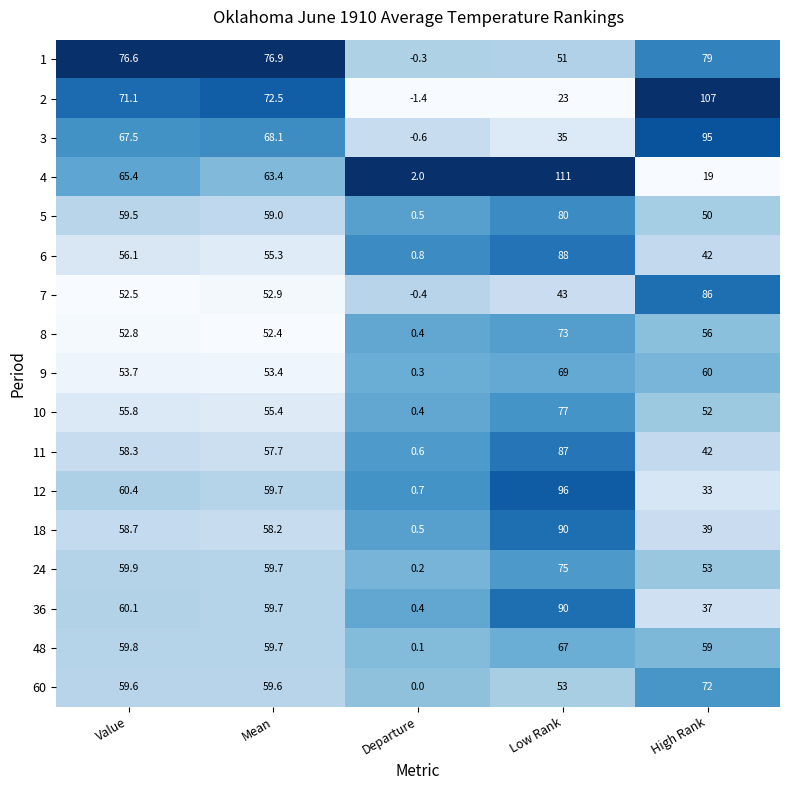

What is the difference between the highest and lowest values at Value?

24.1